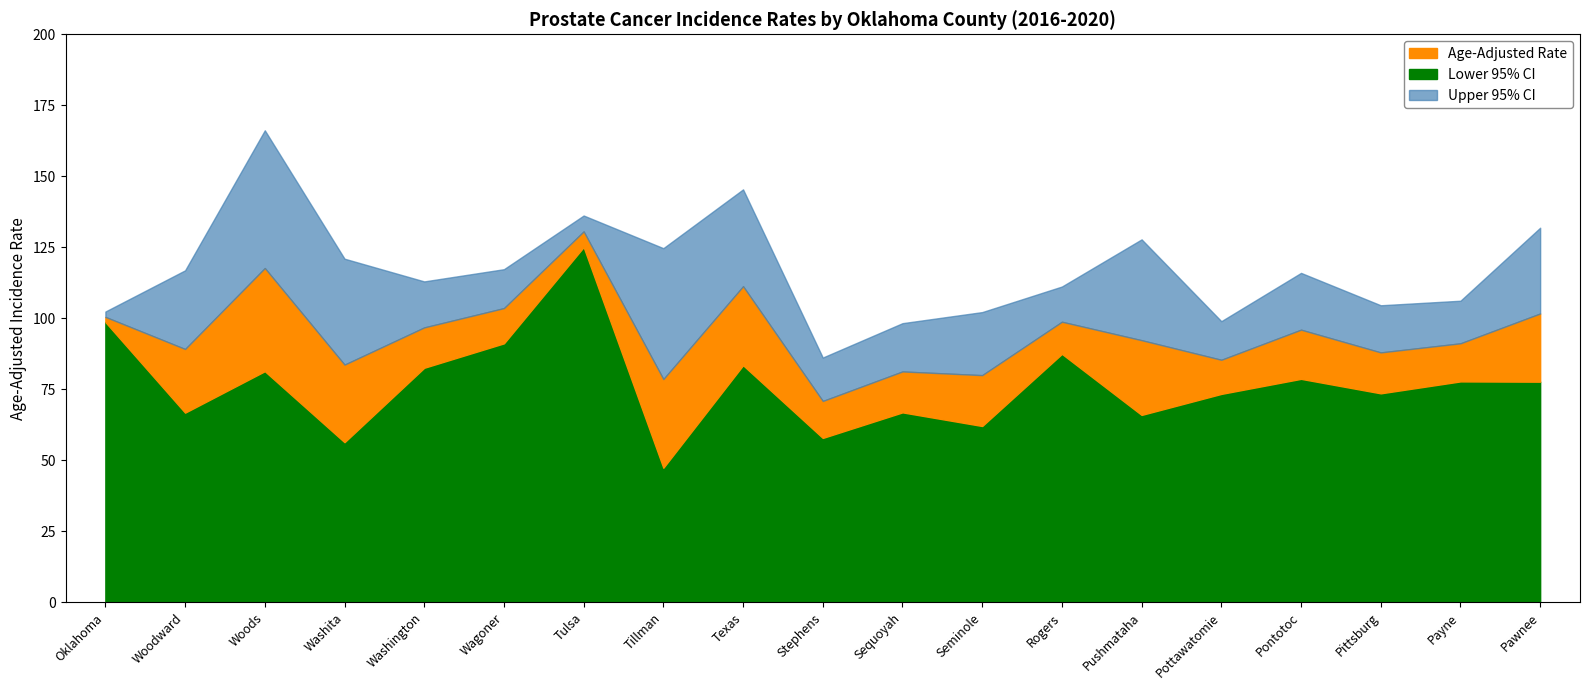

How many lines are shown in the chart?

3